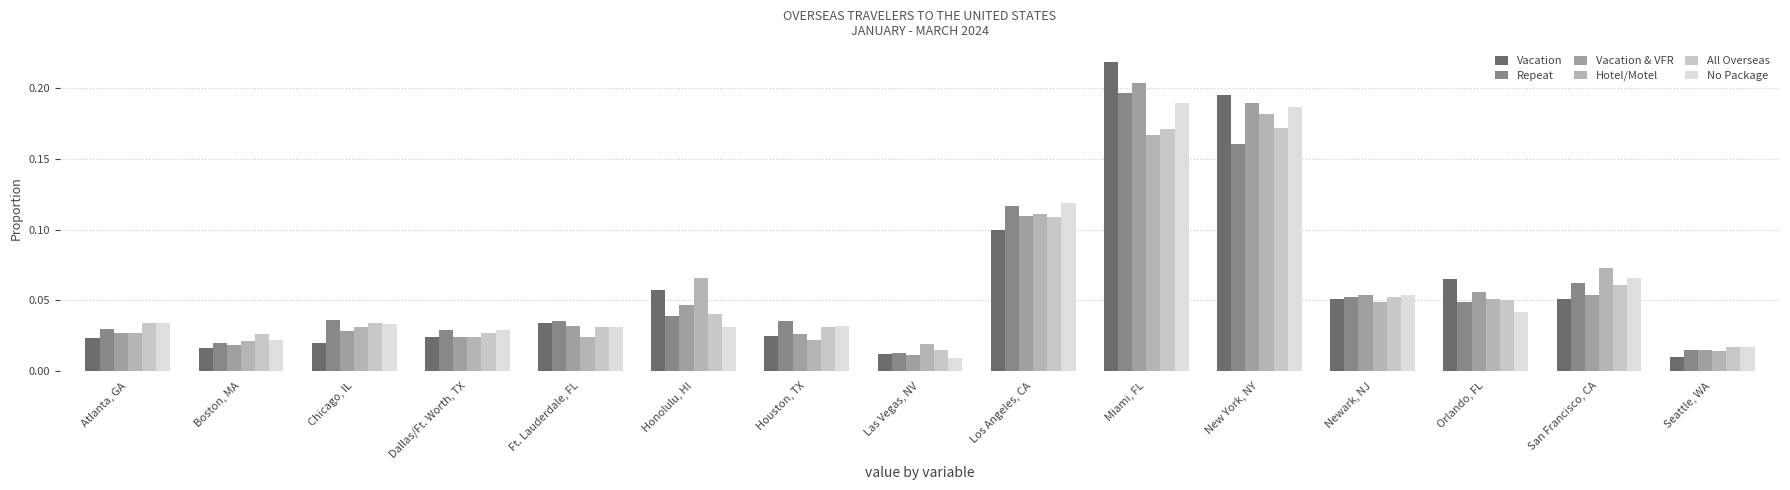

What is the label of the 2nd bar from the left?

Boston, MA